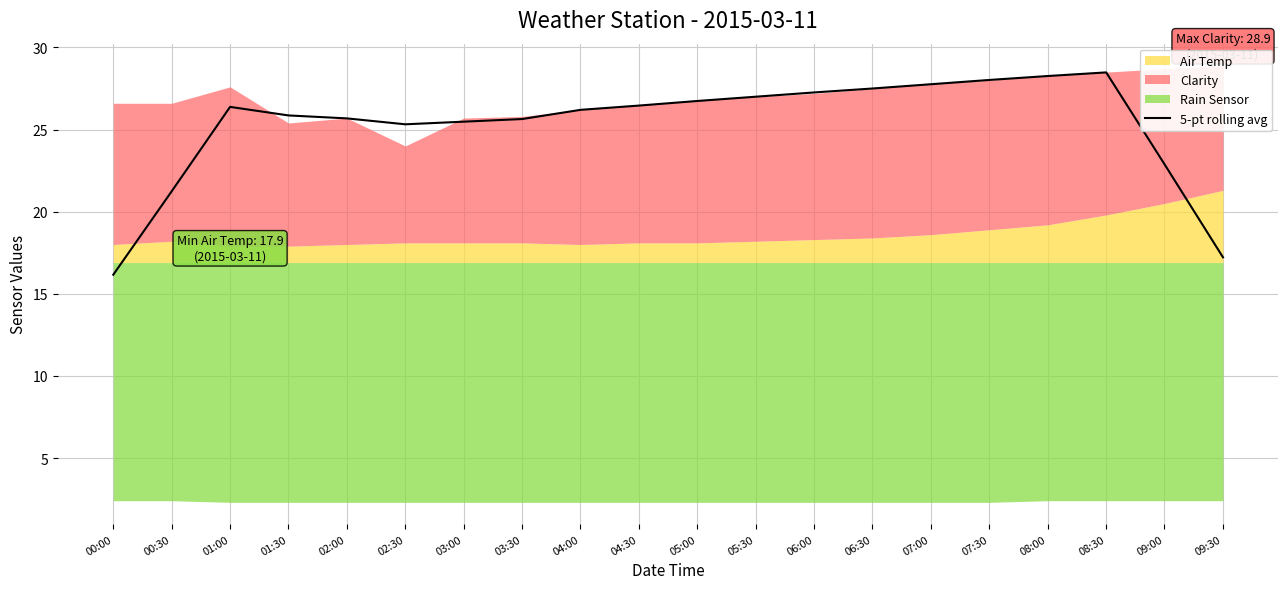

What is the highest value of the 5-pt rolling avg series?

28.5